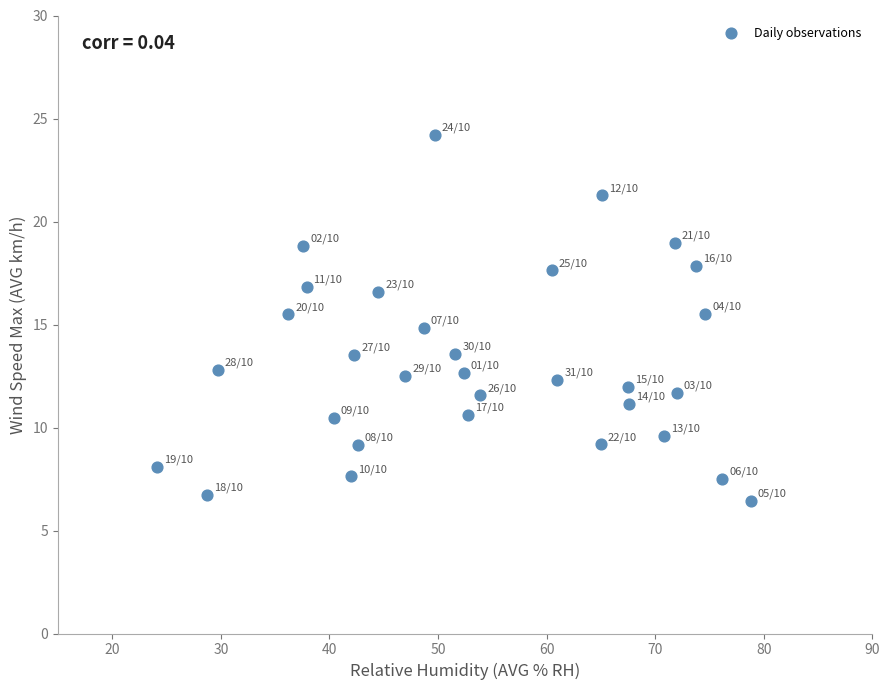

What is the range of Y values (max minus min)?

17.8